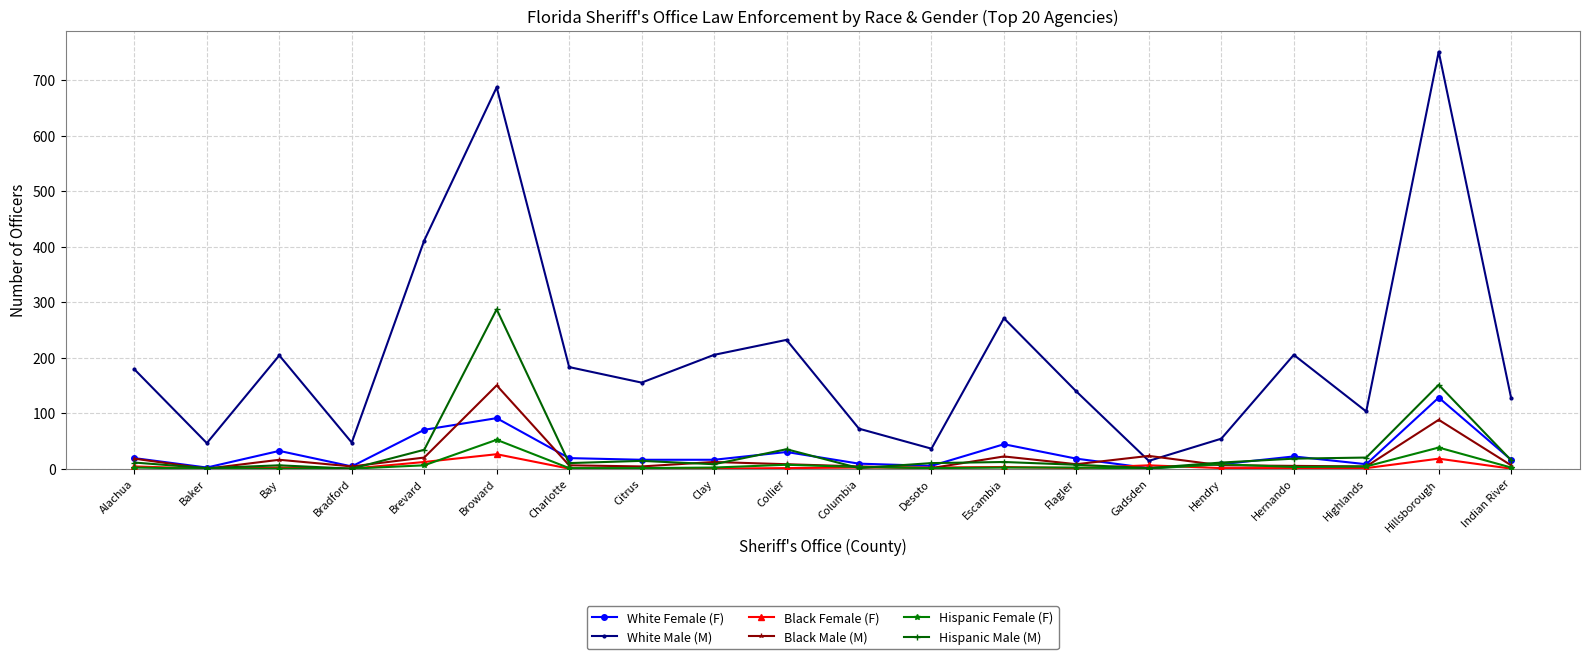

At which category is the sum across all series the highest?

Broward